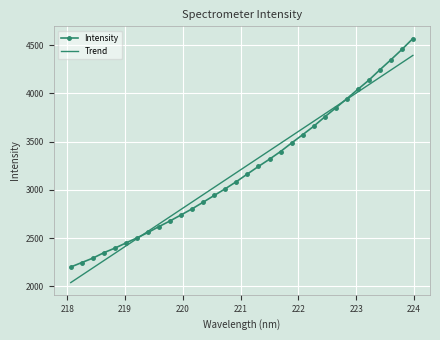

How many series are shown in this chart?

2